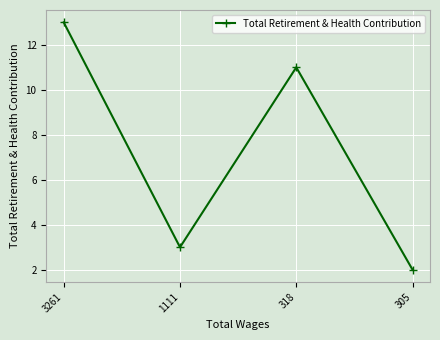

Rank the categories by value from lowest to highest.

305, 1111, 318, 3261